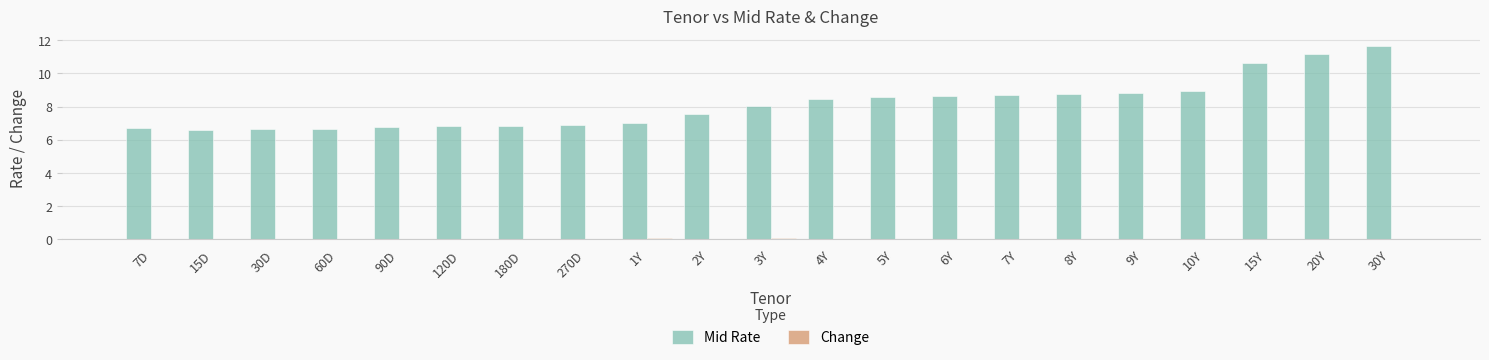

Which series has the largest total across all categories?

Mid Rate